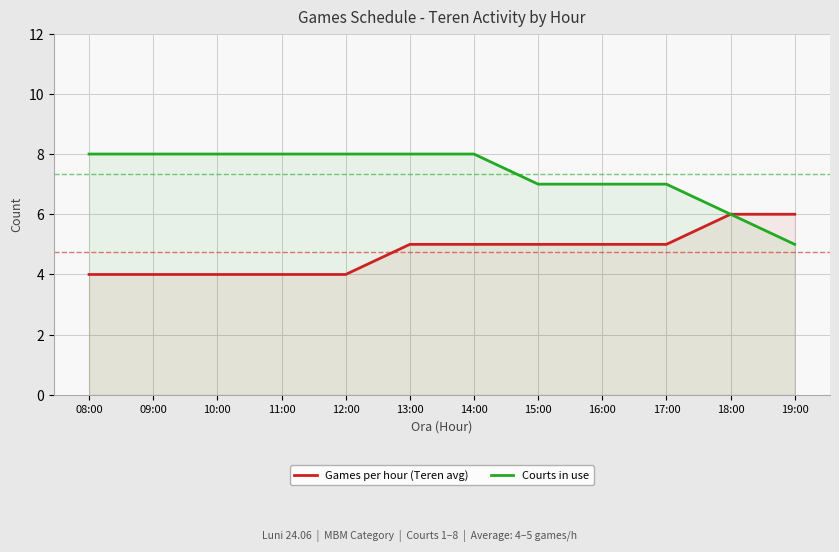

At which label does Courts in use reach its peak?

08:00